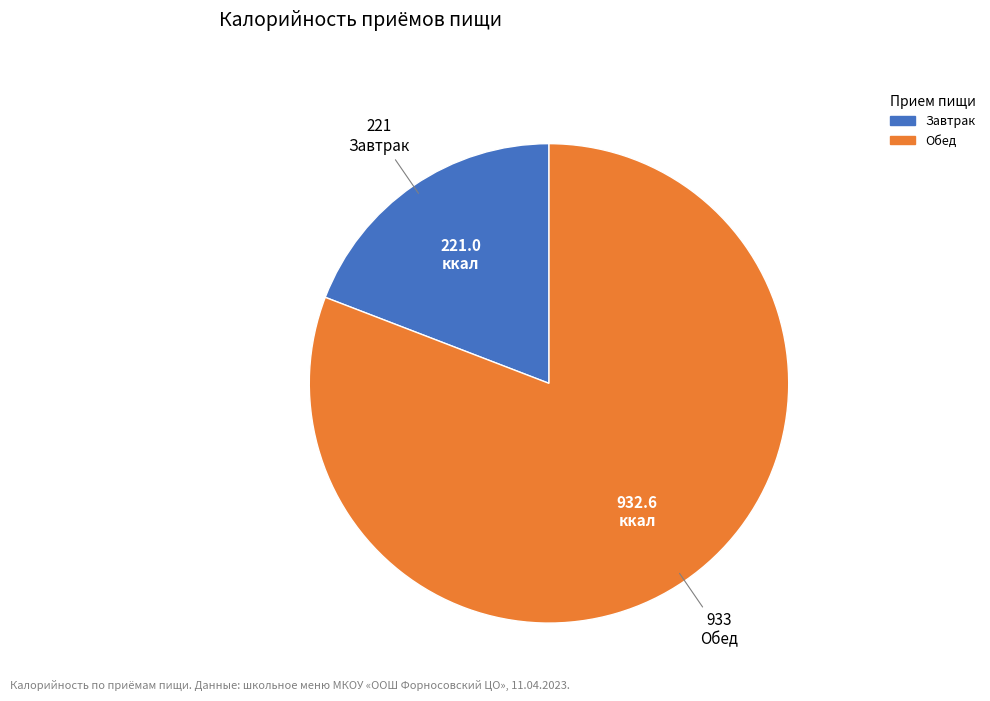

Is there a majority slice in this chart?

Yes